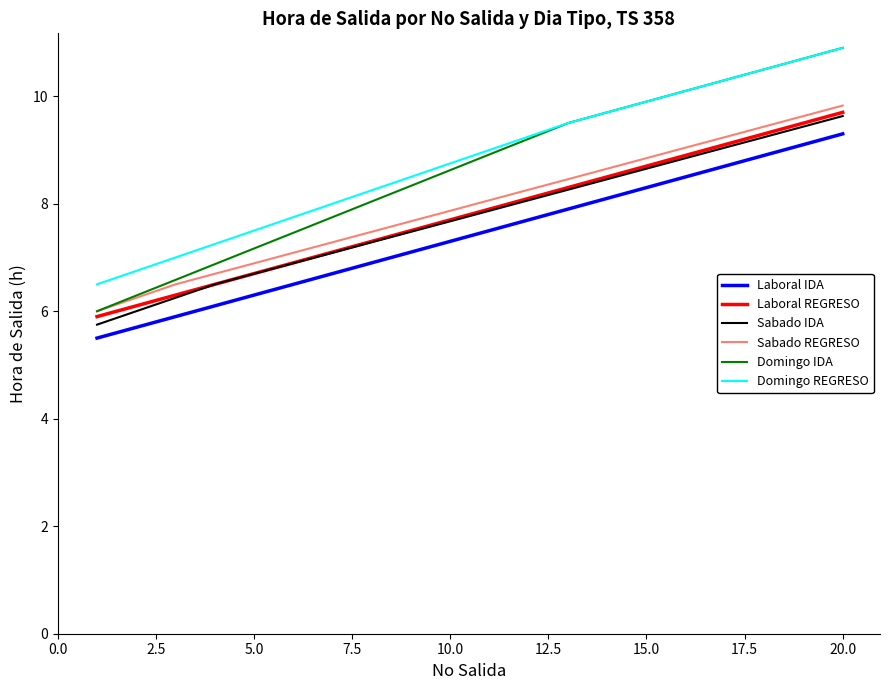

True or false: Laboral REGRESO and Sabado REGRESO cross at least once.

False